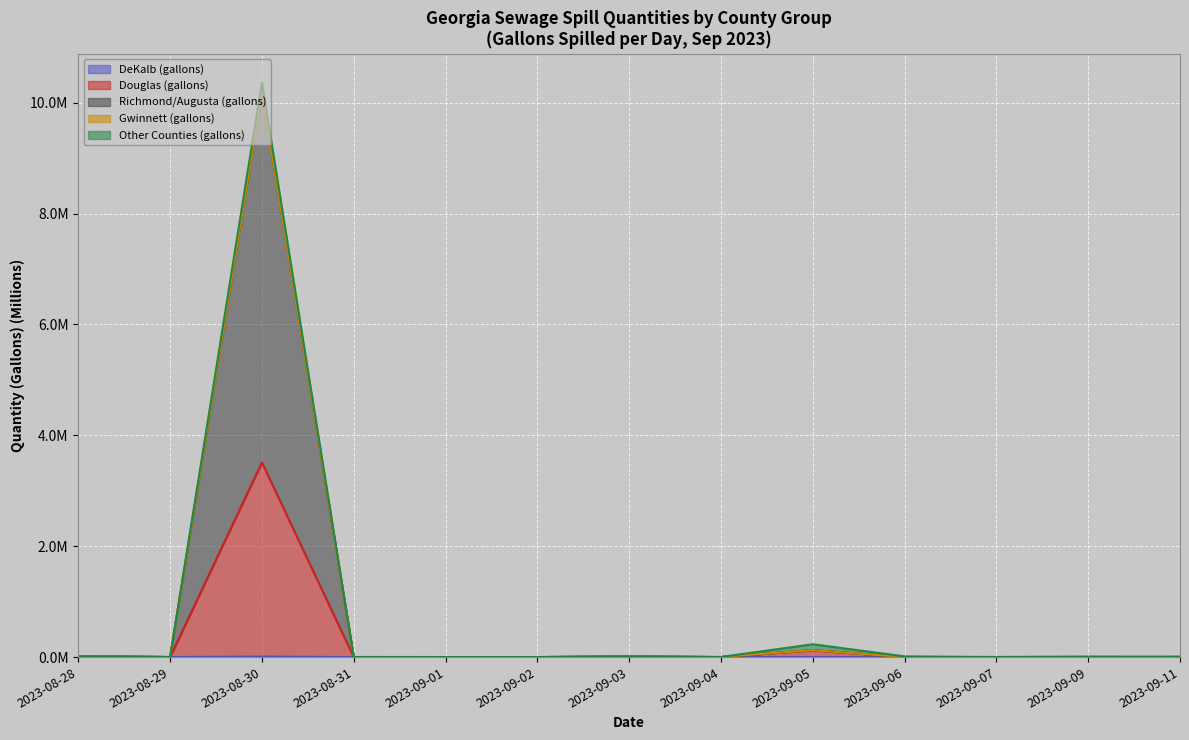

What is the label of the 4th point from the left?

2023-08-31